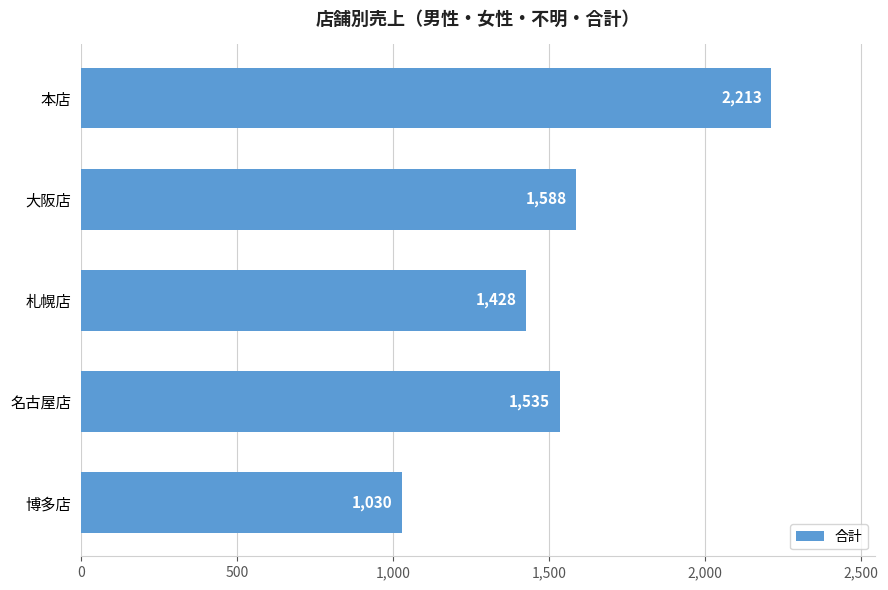

What is the smallest value displayed?

1030